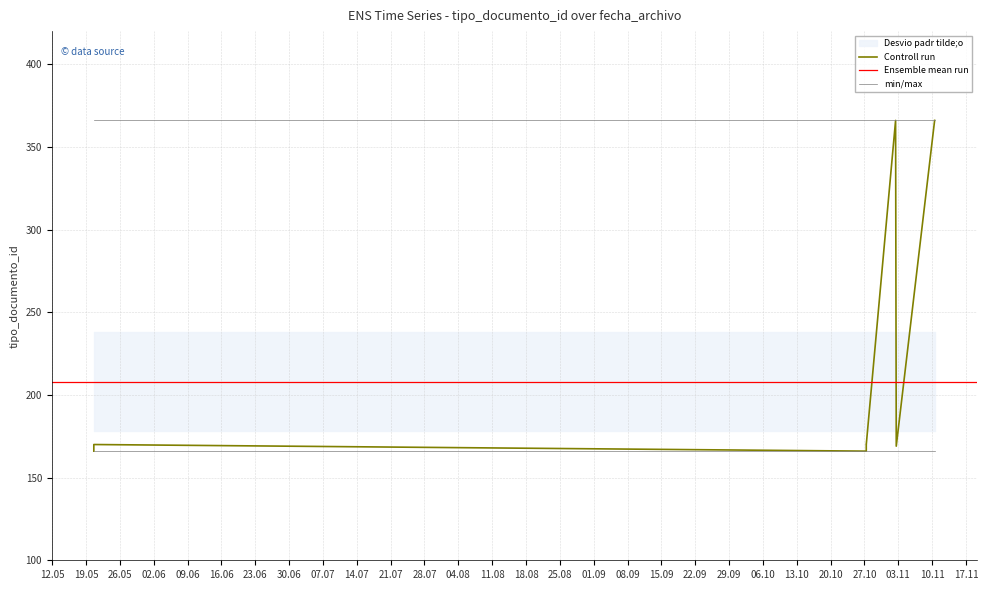

Which has a higher value, 2022-05-20 14:50:46 or 2022-11-02 14:02:30?

2022-11-02 14:02:30